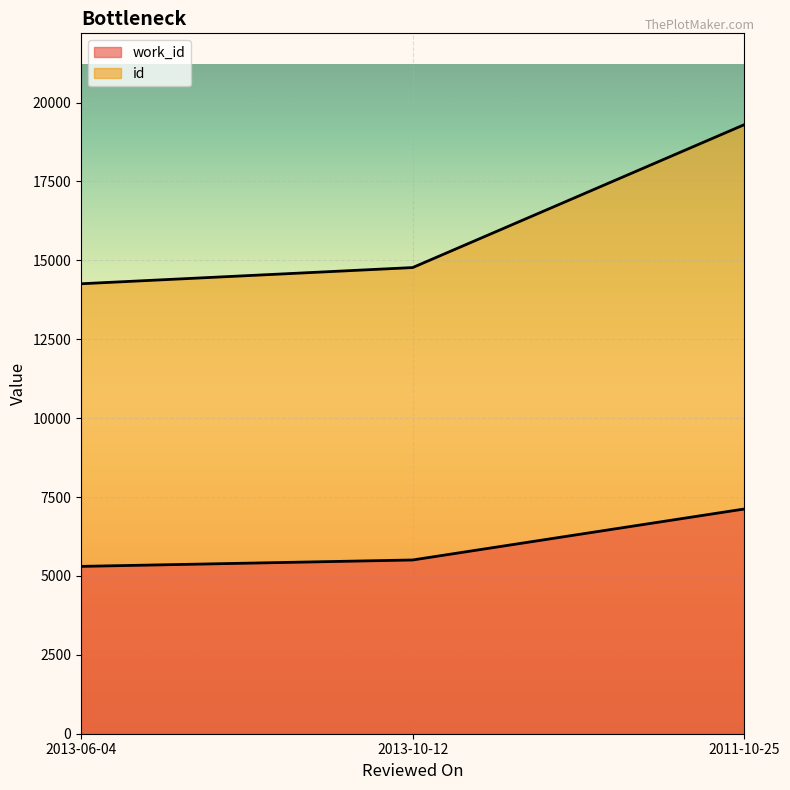

True or false: id has a value of 6933 at 2013-10-12.

False